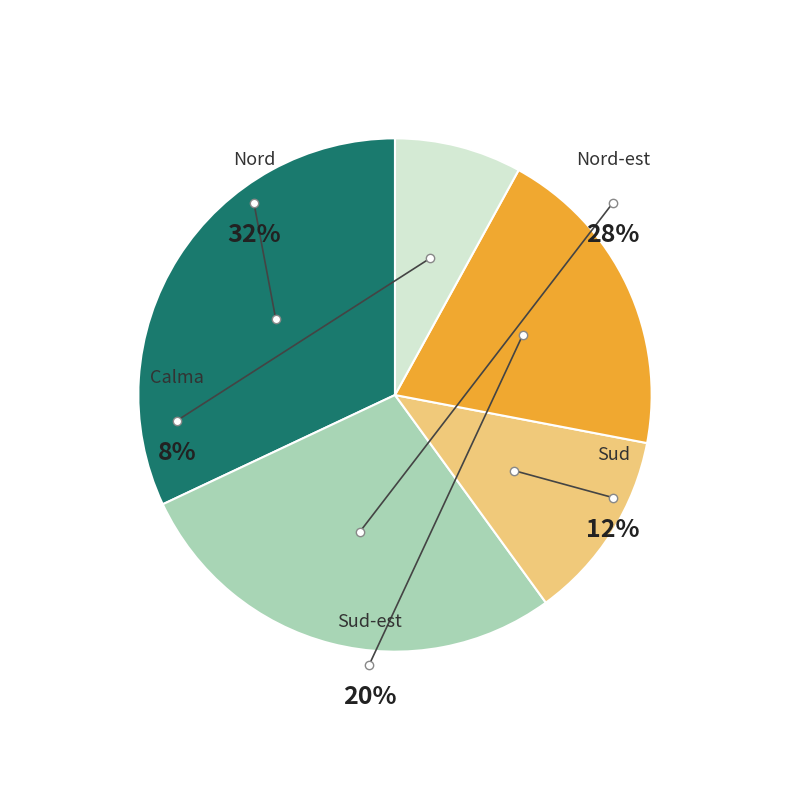

Which category has the smallest portion of the pie?

Calma